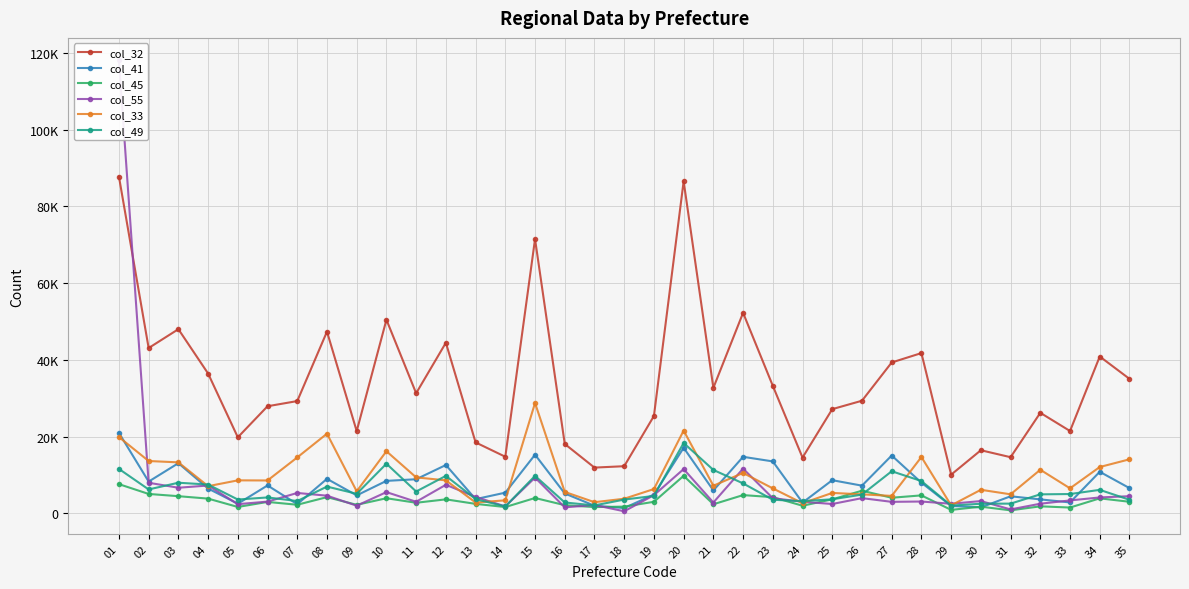

What is the sum of all col_33 values?

335287